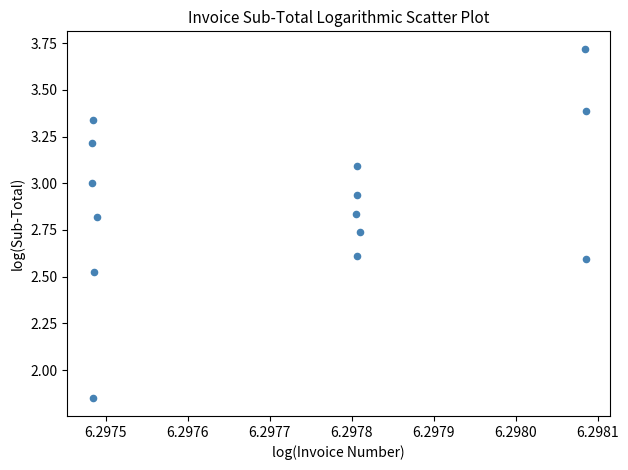

What is the range of Y values (max minus min)?

1.9